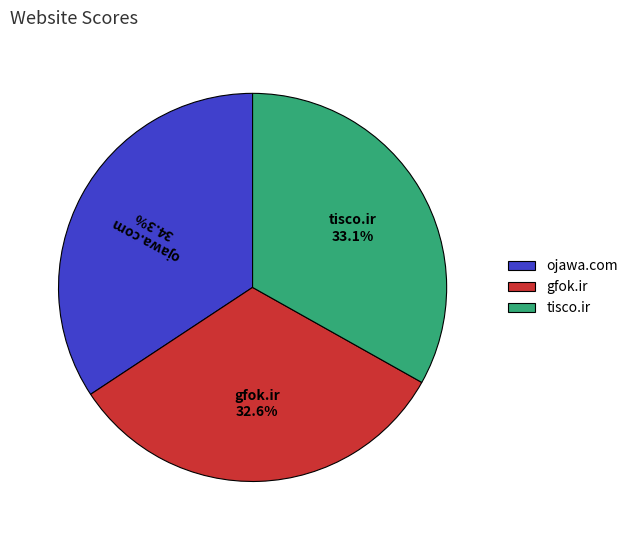

What is the ratio of the value at tisco.ir to the value at ojawa.com?

1.0